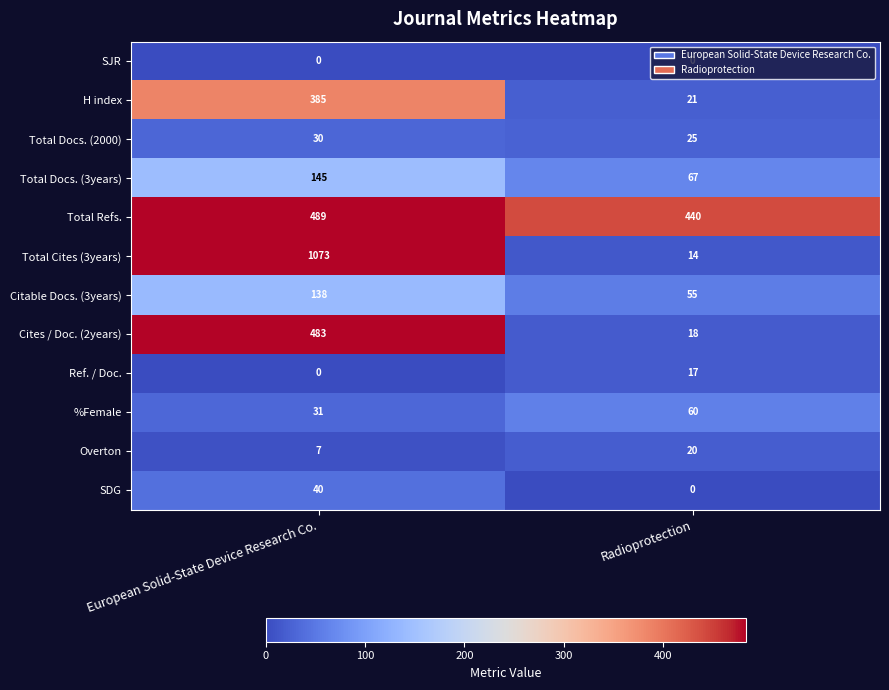

Between European Solid-State Device Research Co. and Radioprotection, which series saw the biggest shift?

Total Cites (3years)